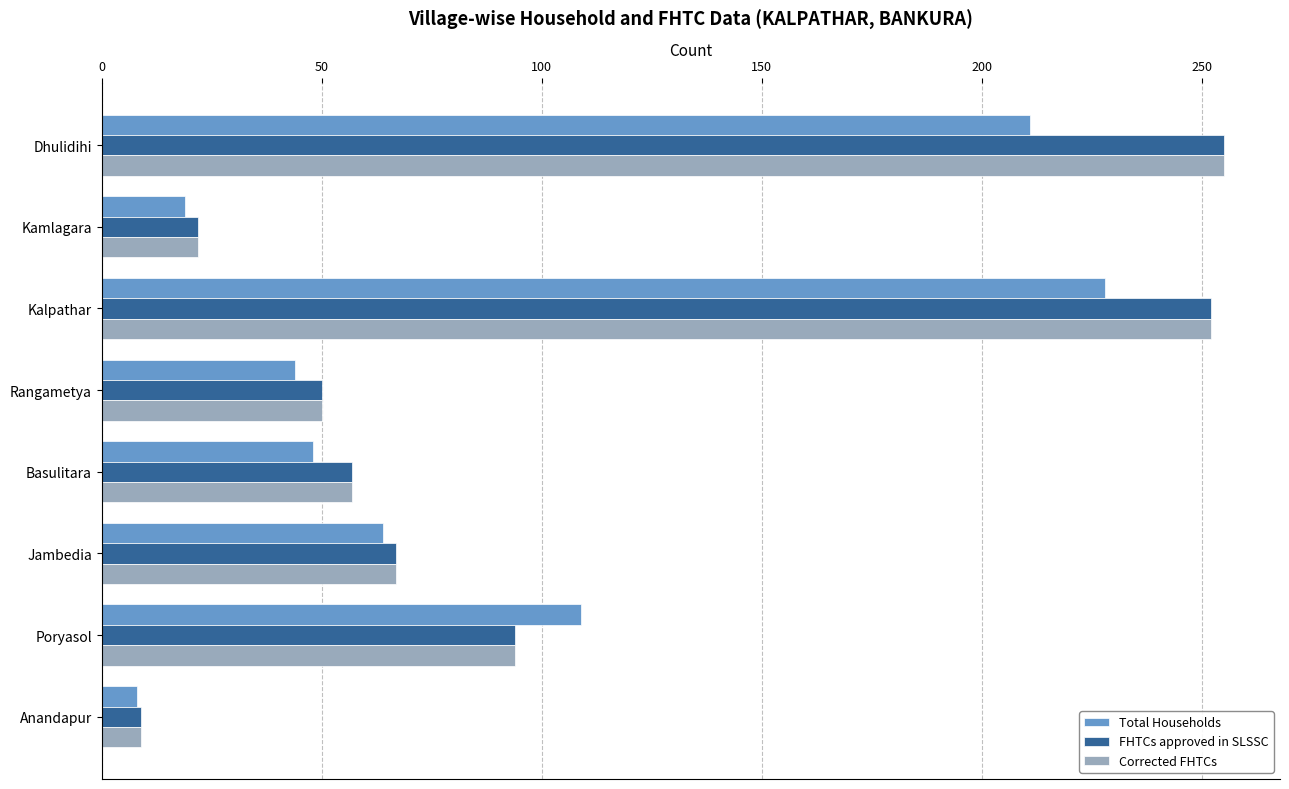

What value does the Corrected FHTCs series have at Anandapur?

9